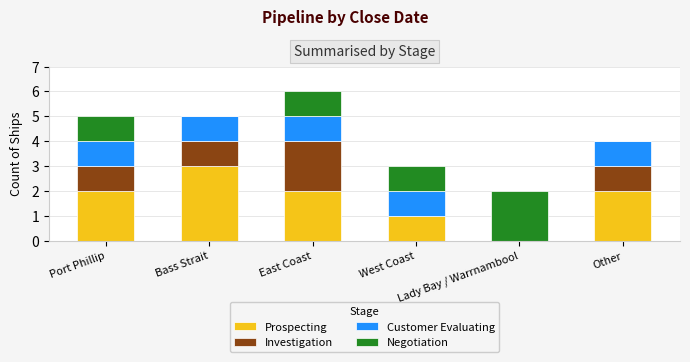

What is the sum of all Prospecting values?

10